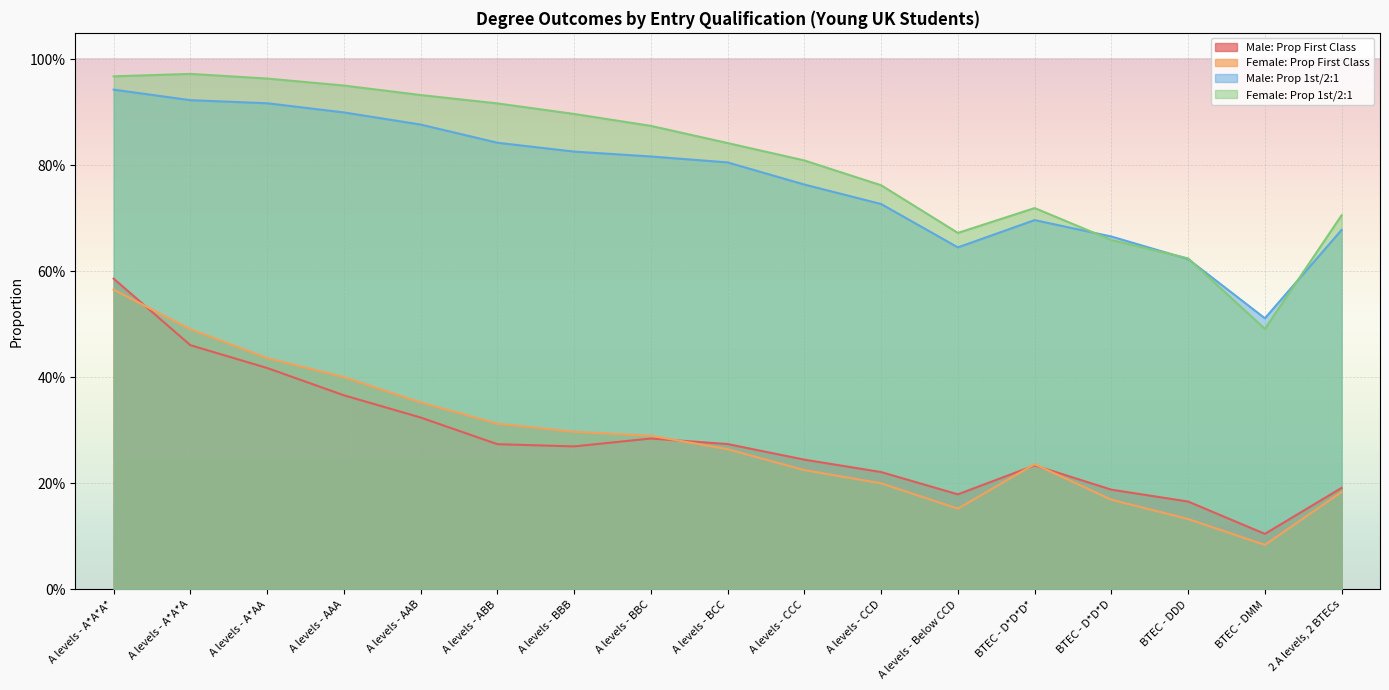

What is the value of the Male: Prop 1st/2:1 point at the 3rd from the left?

0.9